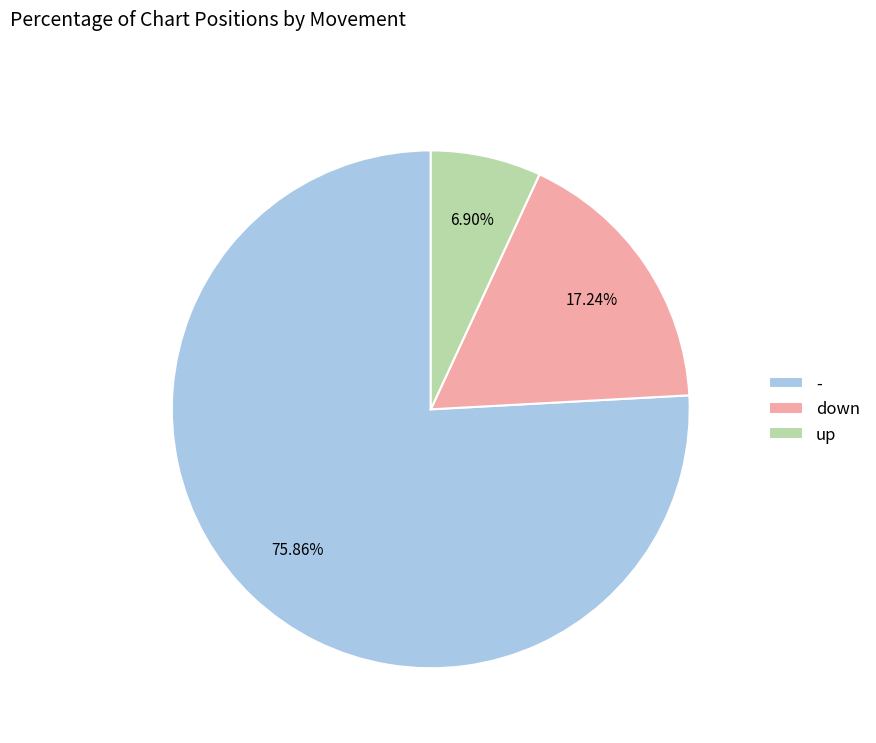

Count the number of slices in the pie.

3